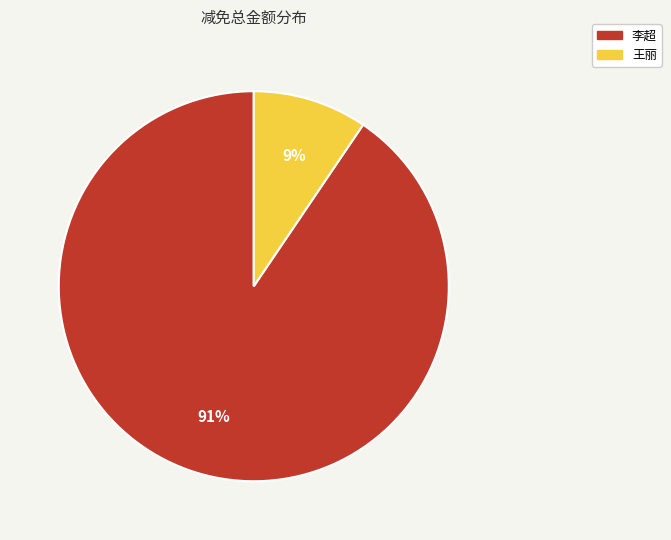

Combined, do 李超 and 王丽 account for over 50%?

Yes